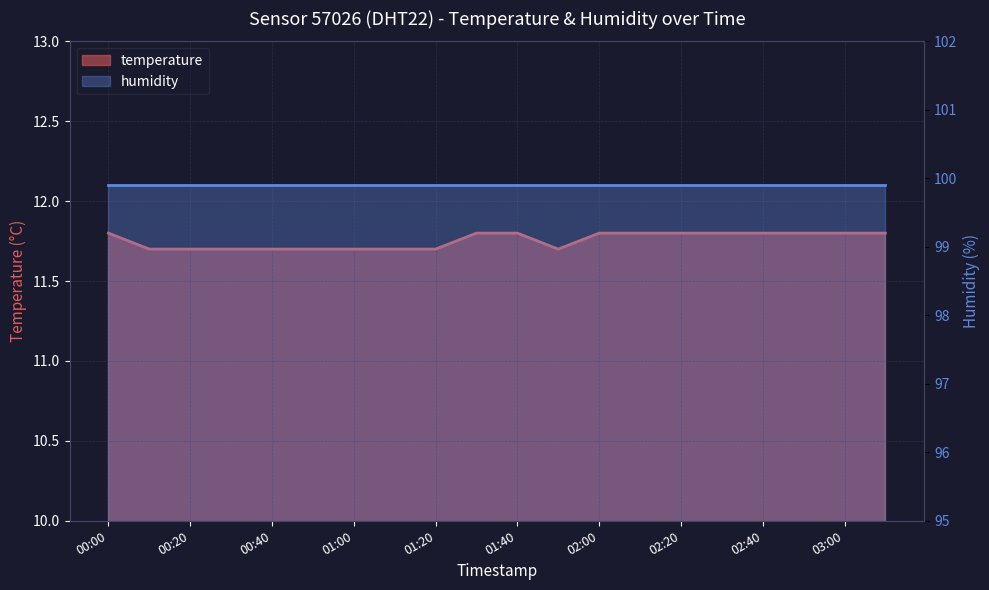

The chart shows a value of 4.5 at 00:40. True or false?

False